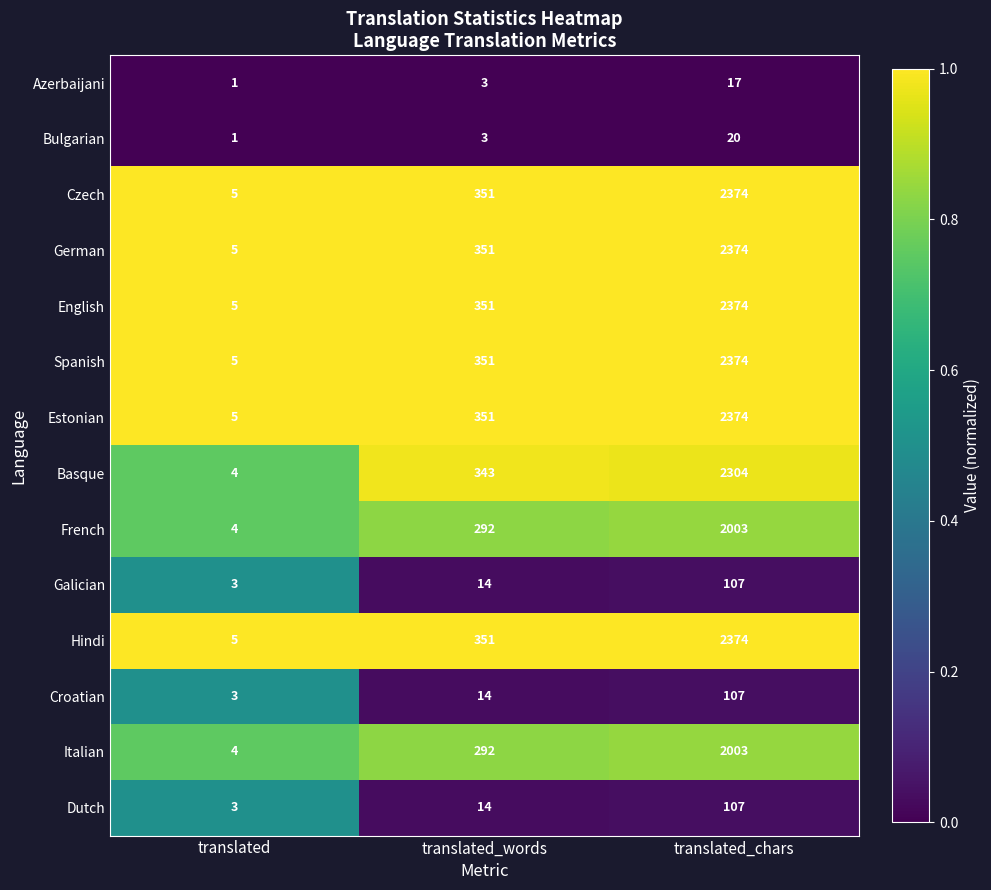

List the labels in order of English value, smallest first.

translated, translated_words, translated_chars